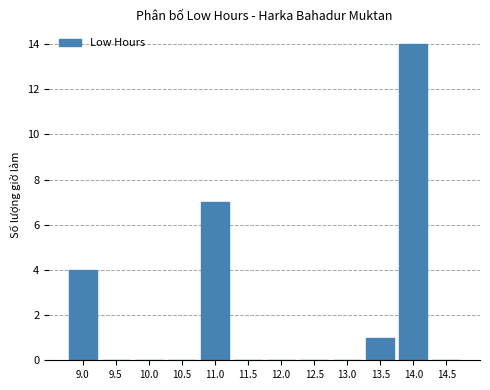

Is it true that the value at 14.0 is 5?

False